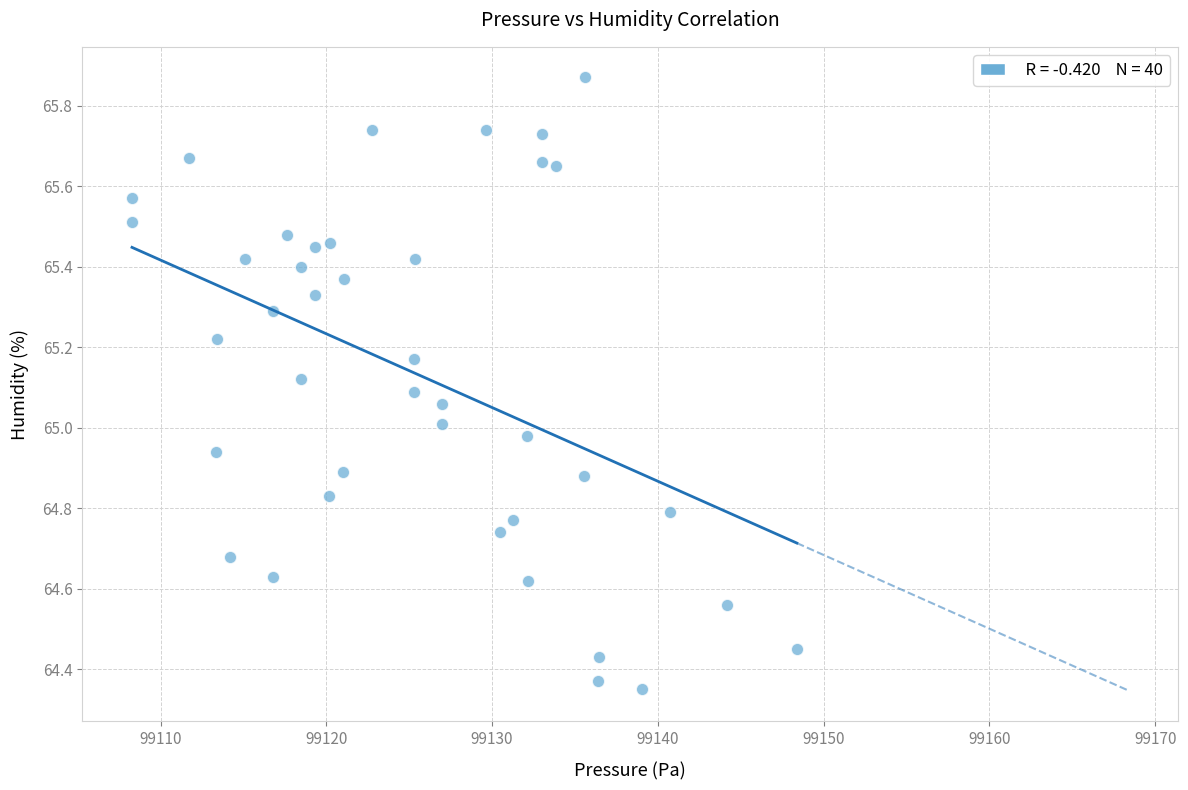

What is the range of X values (max minus min)?

40.1